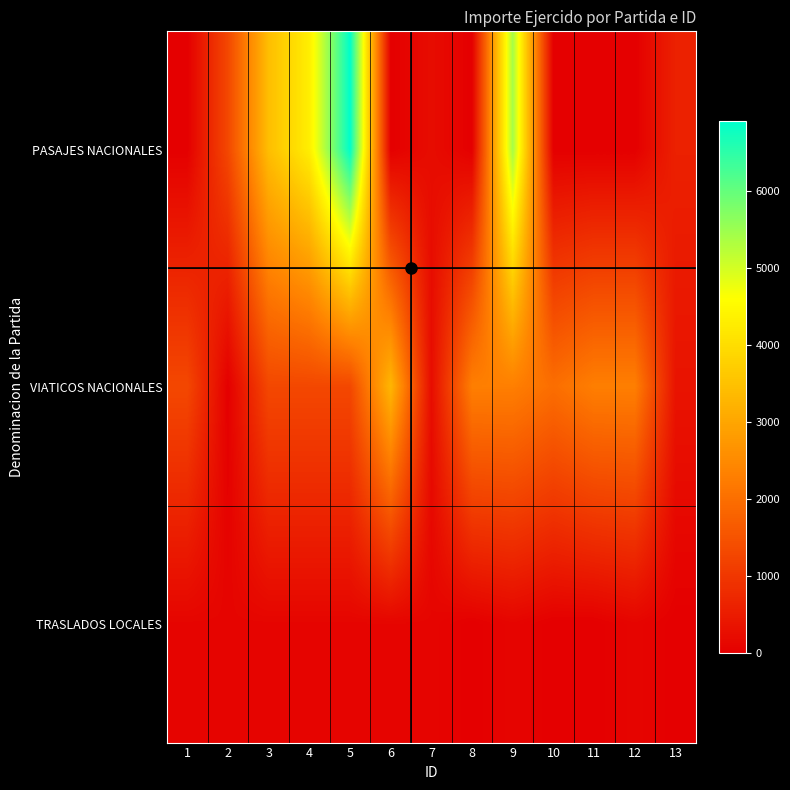

Reading right to left, transcribe all the data shown in this chart.

PASAJES NACIONALES: 13=600.0	12=0.0	11=0.0	10=0.0	9=5427.0	8=0.0	7=237.8	6=0.0	5=6915.0	4=4317.0	3=3443.4	2=1300.0	1=0.0
VIATICOS NACIONALES: 13=360.0	12=2300.0	11=2300.0	10=2000.0	9=2300.0	8=2300.0	7=236.0	6=3300.0	5=1300.0	4=1300.0	3=1300.0	2=0.0	1=1300.0
TRASLADOS LOCALES: 13=0.0	12=100.0	11=0.0	10=0.0	9=100.0	8=0.0	7=100.0	6=100.0	5=100.0	4=100.0	3=100.0	2=100.0	1=100.0